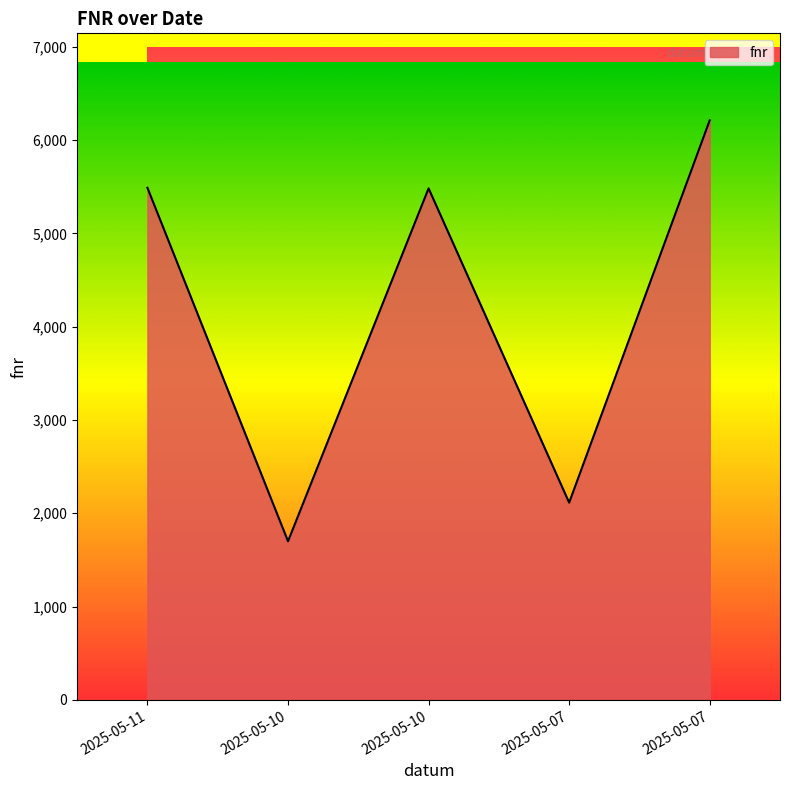

Which category has the lowest value across all series?

2025-05-10